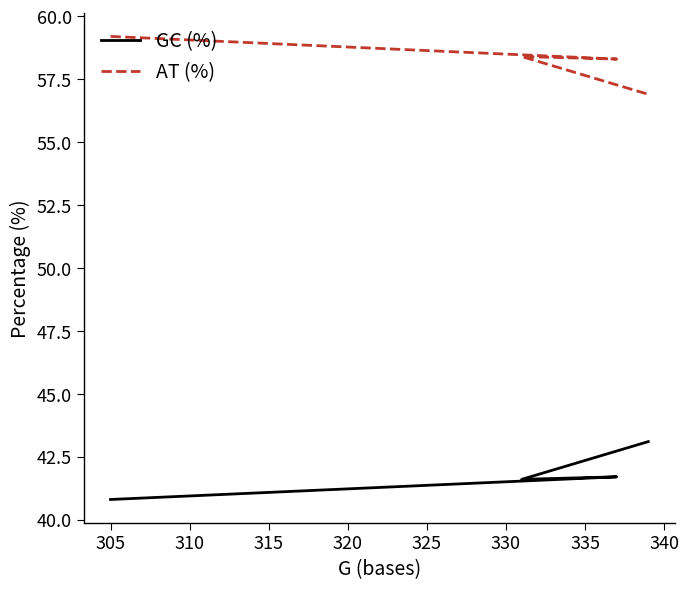

Count the number of categories in the chart.

4